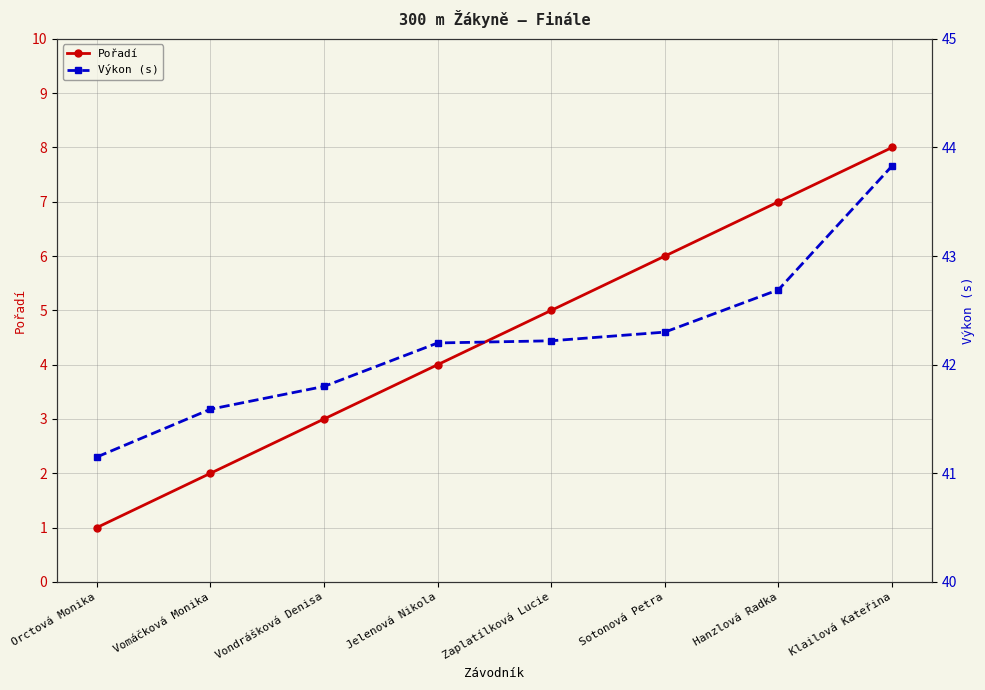

At Sotonová Petra, list the series in order from largest to smallest.

Výkon (s), Pořadí